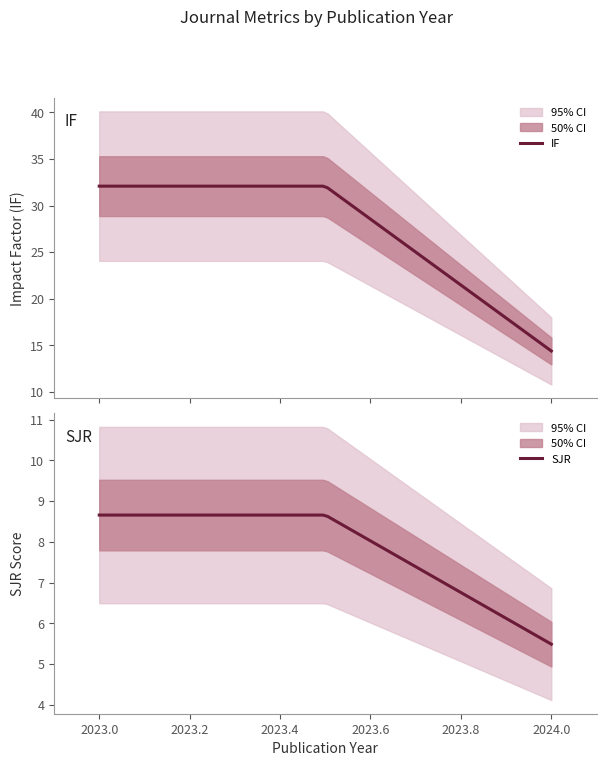

What are all the series names shown in the legend?

IF, SJR